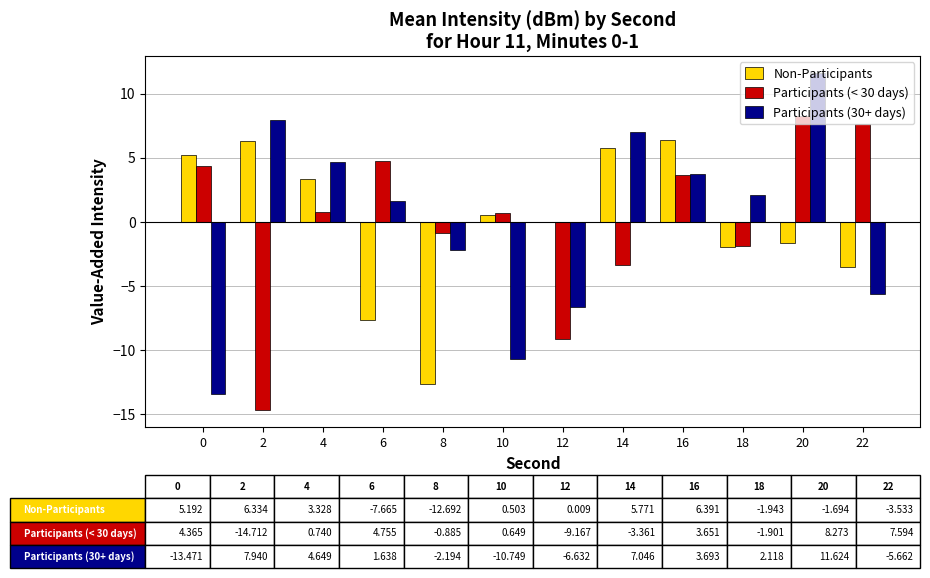

What is the sum of the Participants (30+ days) values at 22 and 4?

-1.0